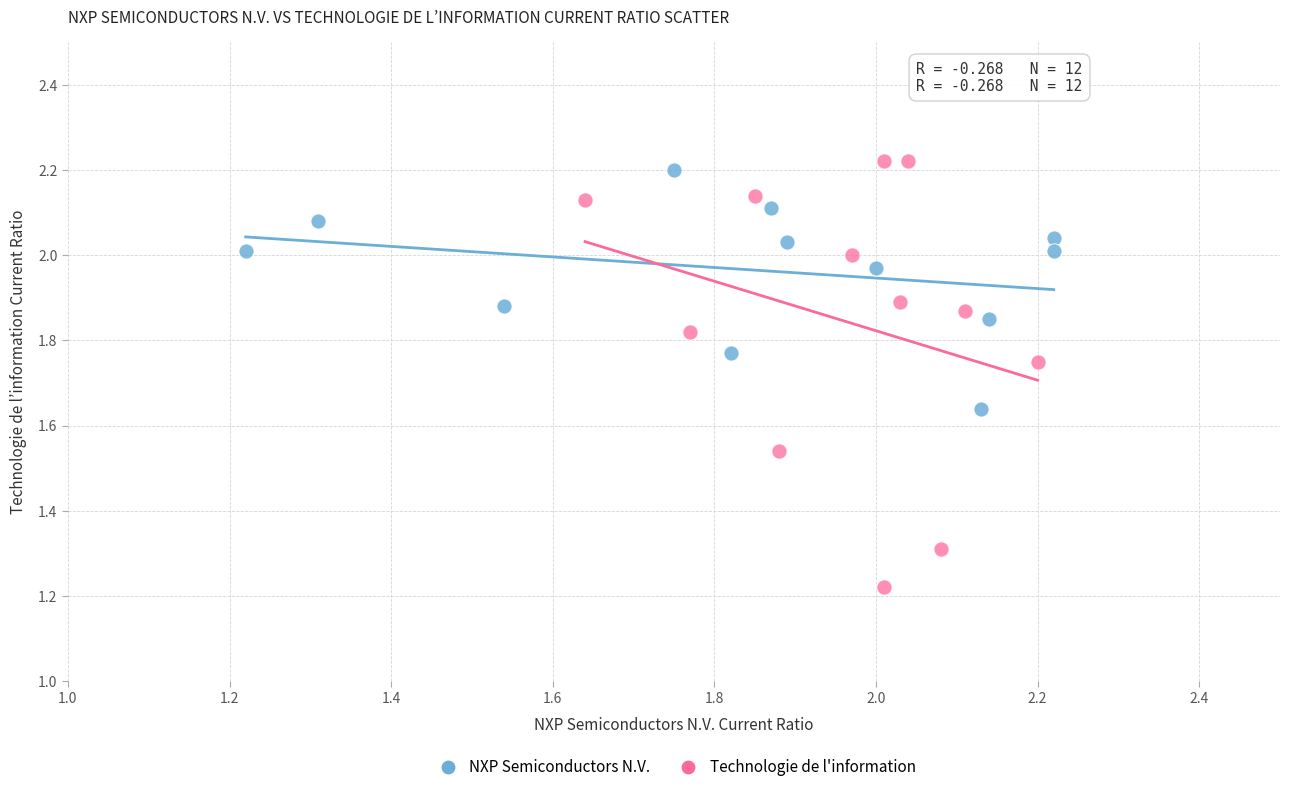

Which series has the widest spread of Y values?

Technologie de l'information